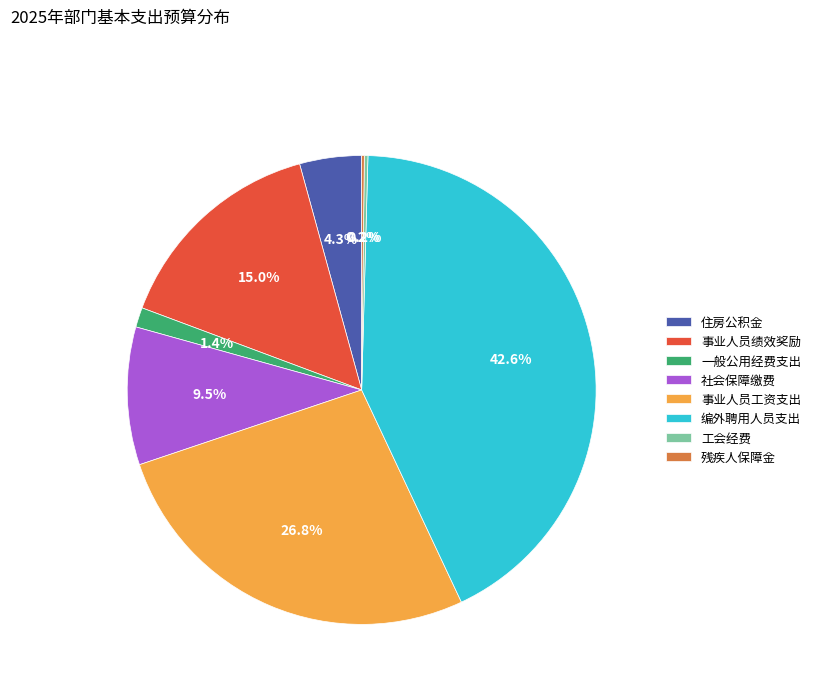

Which category has the biggest portion of the pie?

编外聘用人员支出